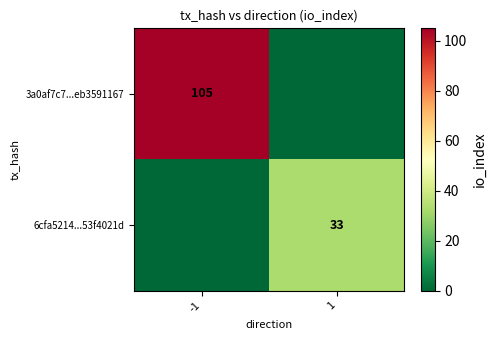

The value of 3a0af7c7...eb3591167 at -1 is 36. True or false?

False